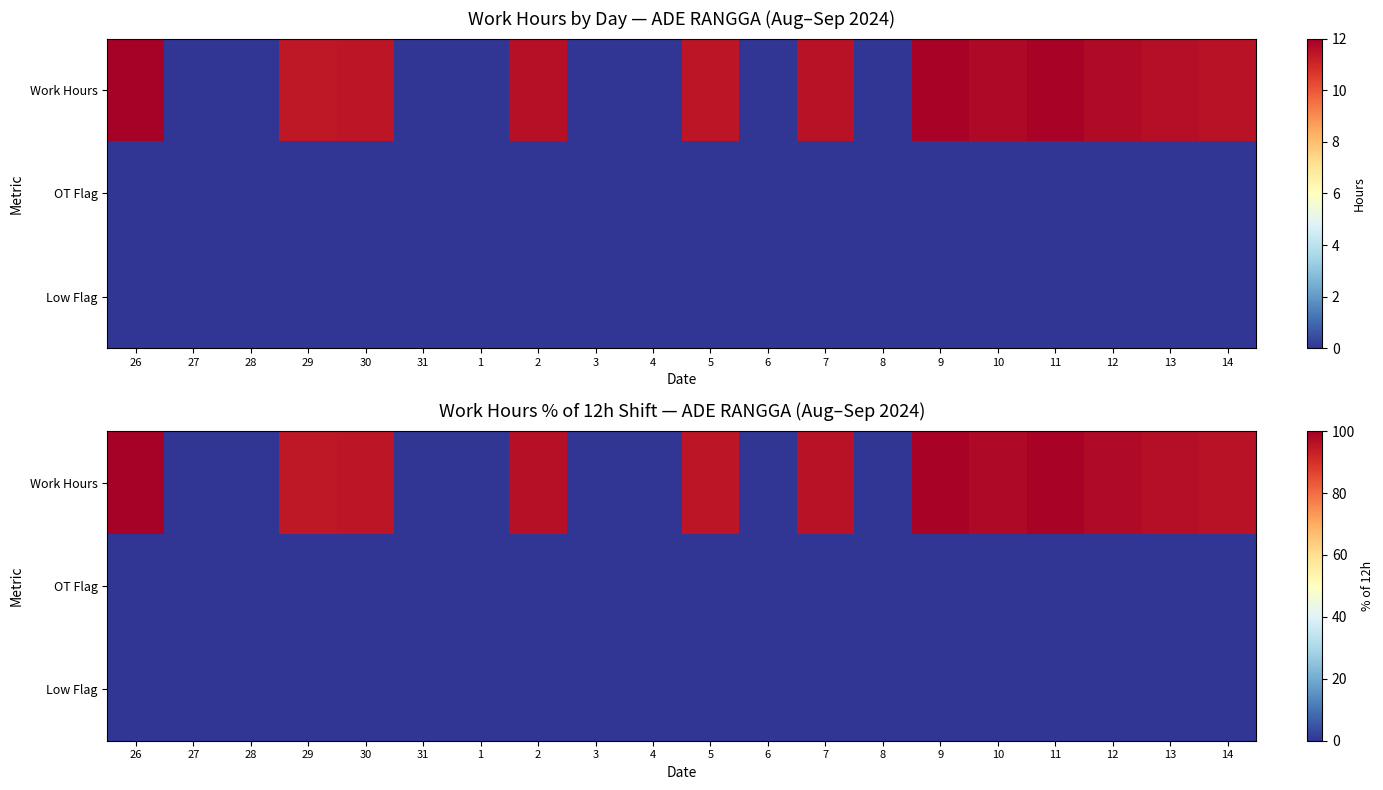

At how many categories does at least one series exceed 94?

12